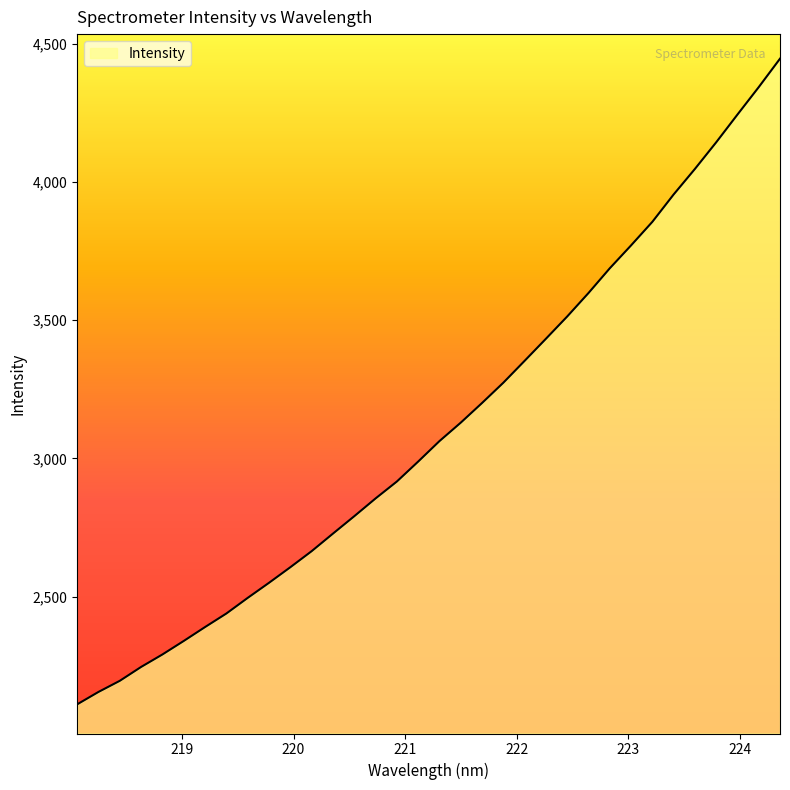

What is the greatest value displayed?

4446.5